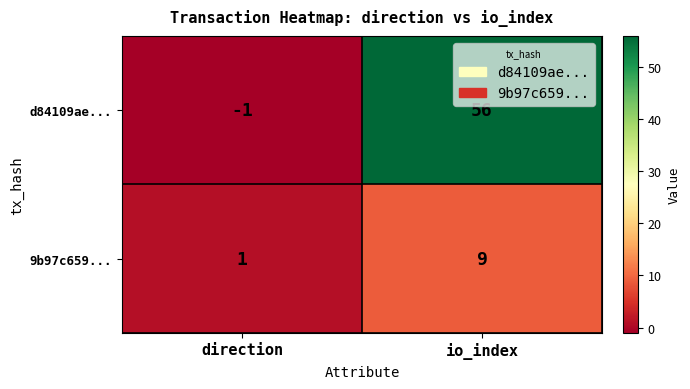

At direction, list the series in order from smallest to largest.

d84109ae..., 9b97c659...